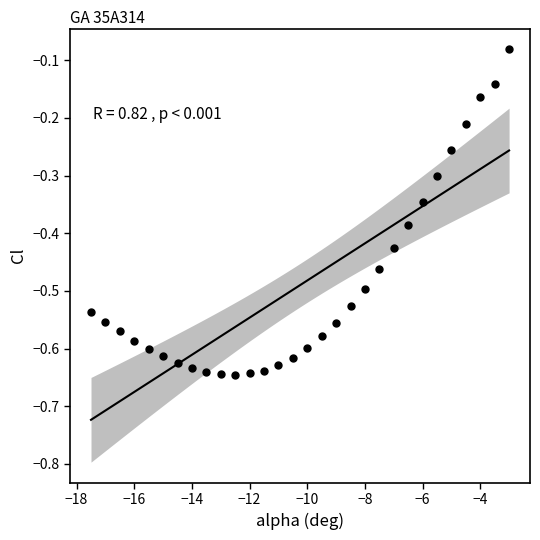

What is the range of X values (max minus min)?

14.5